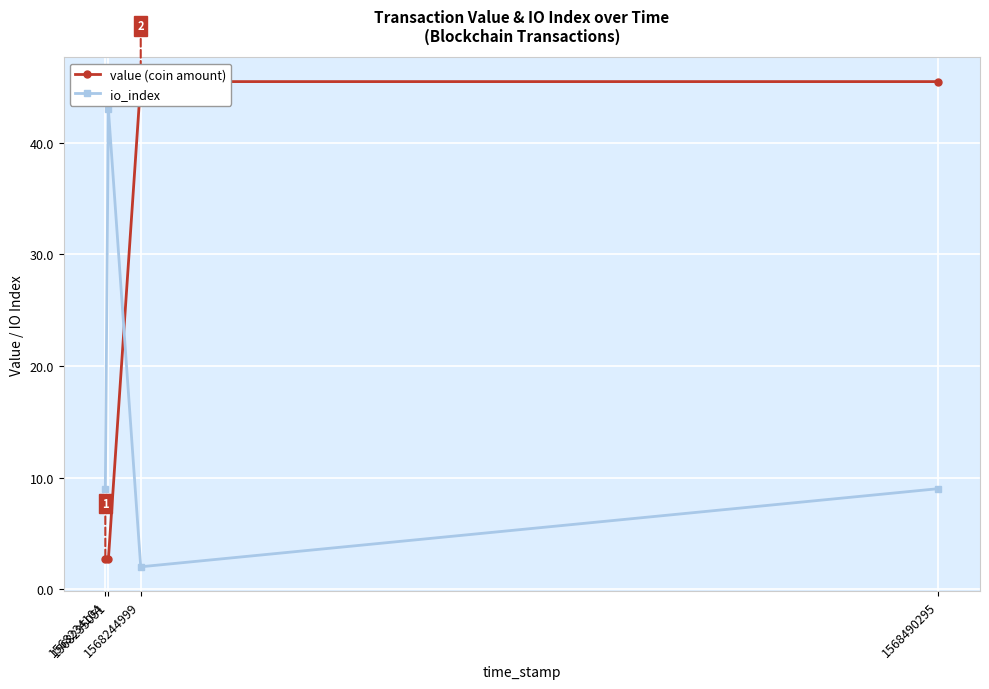

Rank the series at 1568490295 from lowest to highest value.

io_index, value (coin amount)